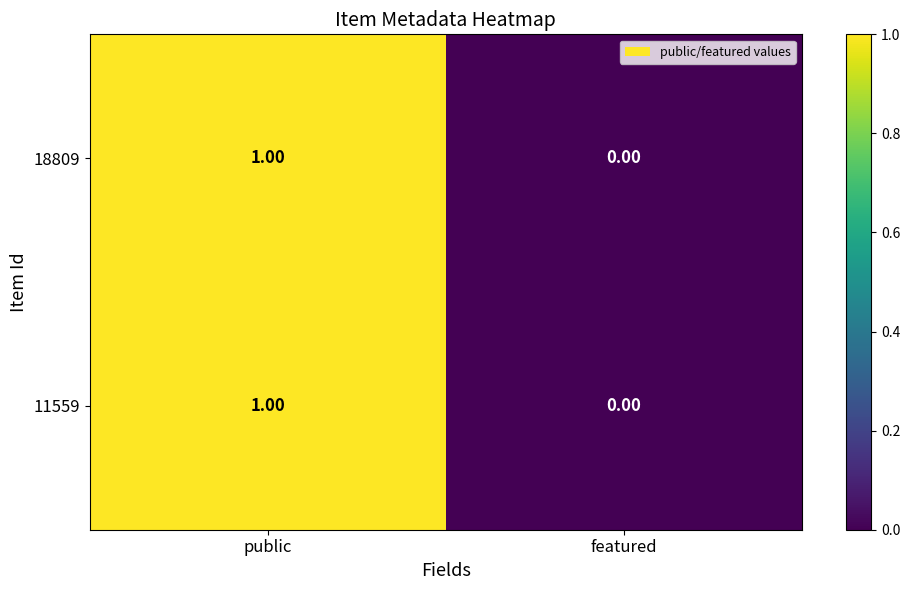

Which category has the lowest value in the 18809 series?

featured